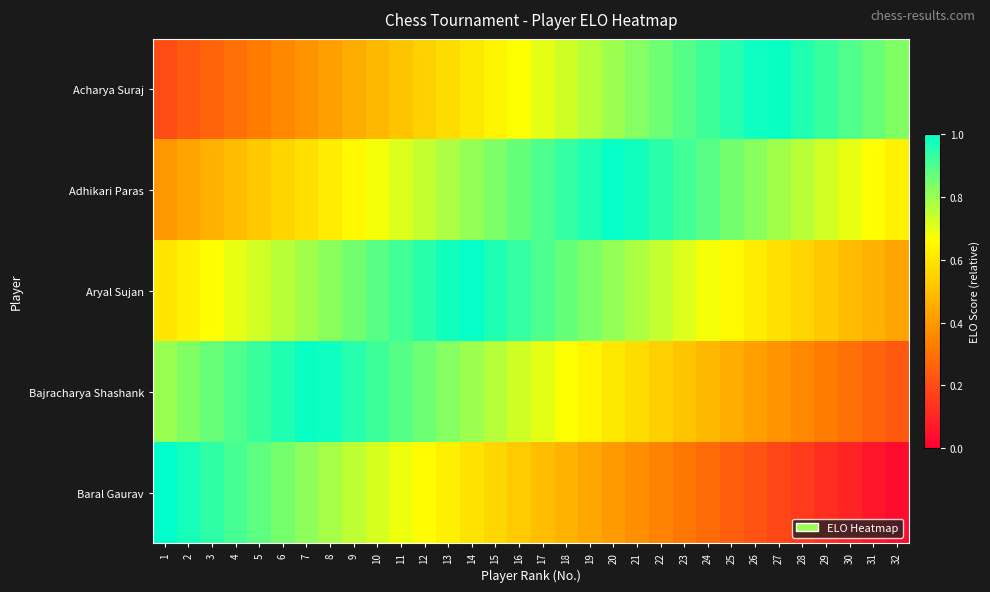

List the series in order of their peak value, highest first.

Baral Gaurav, Adhikari Paras, Aryal Sujan, Acharya Suraj, Bajracharya Shashank